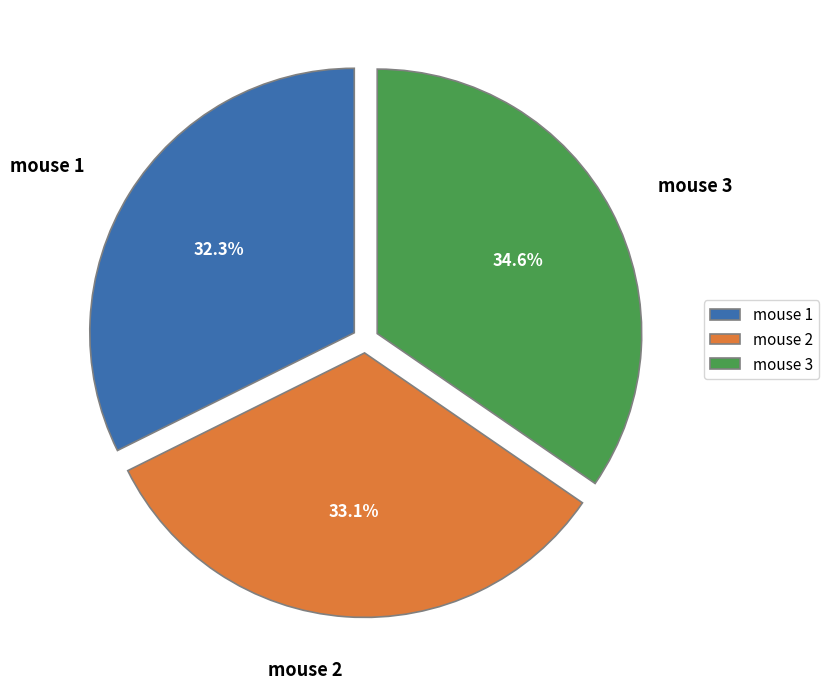

To the nearest percent, what percentage of the pie is mouse 3?

35%